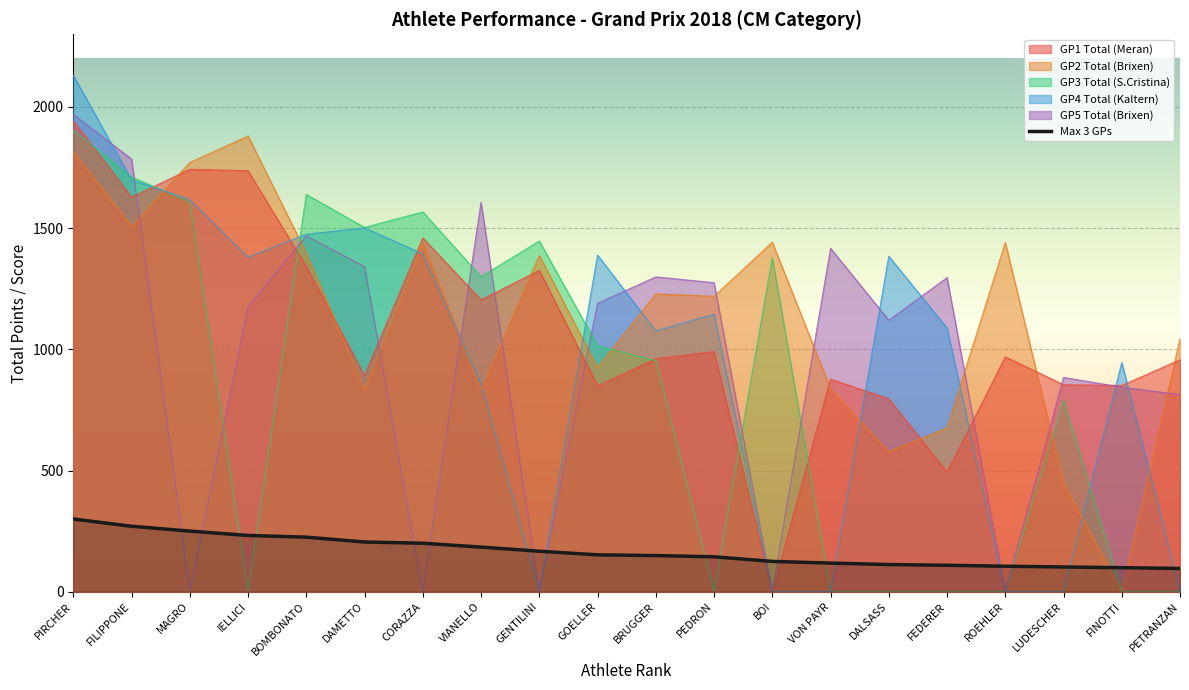

Reading right to left, list all the values displayed in this chart.

96	99	102	105	109	112	118	125	144	149	152	167	184	200	205	225	232	250	270	300